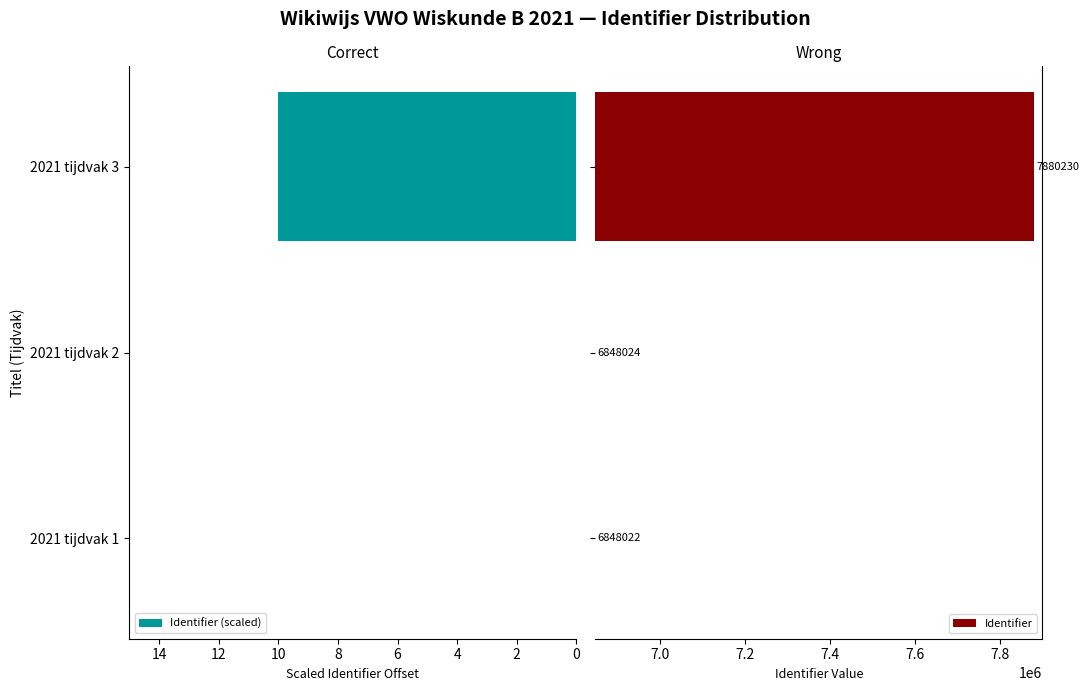

Which series has the widest spread of values?

Identifier